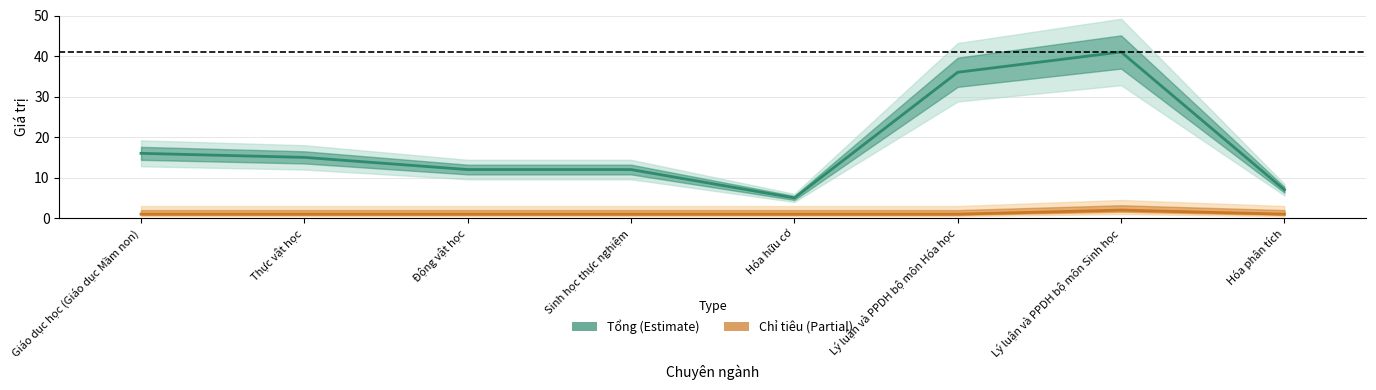

True or false: Chỉ tiêu has more than 0 points higher than both neighbors.

True